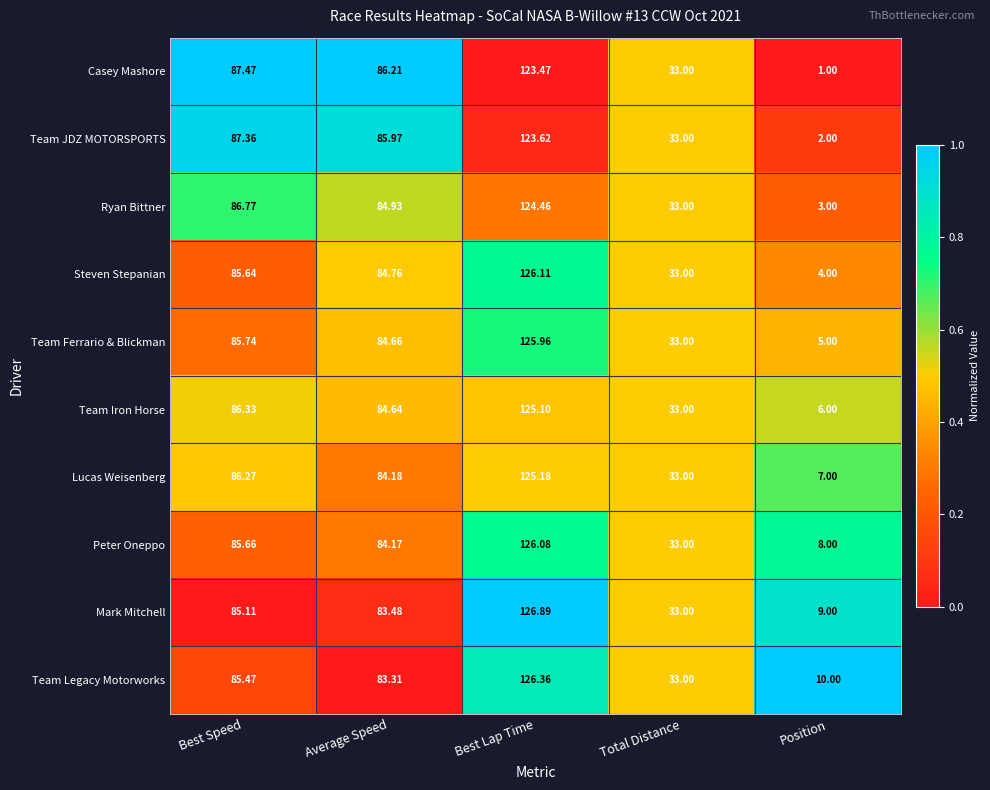

List the labels in order of Team Legacy Motorworks value, smallest first.

Position, Total Distance, Average Speed, Best Speed, Best Lap Time